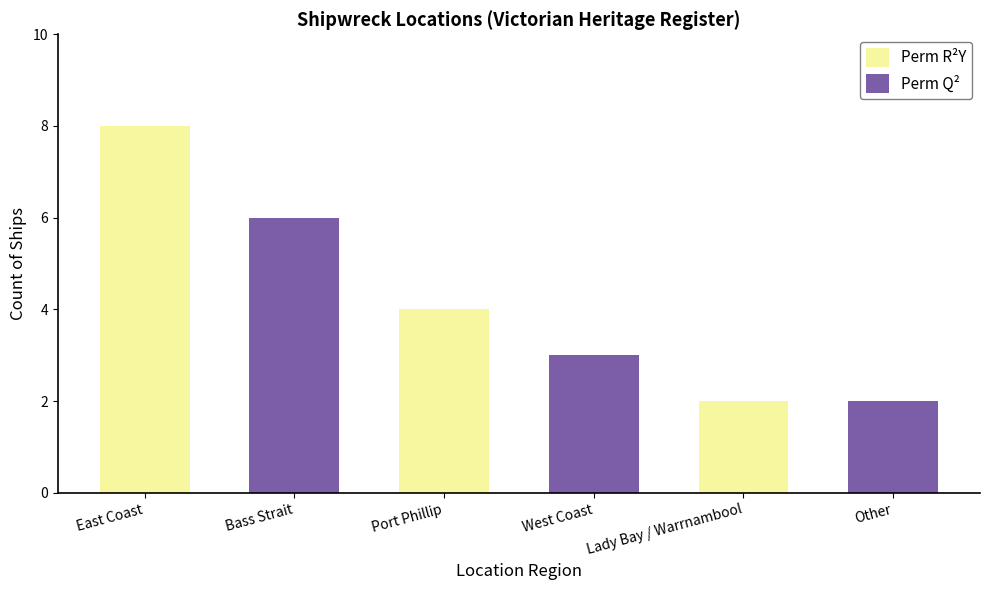

What is the sum of the Perm R²Y values at Port Phillip and West Coast?

4